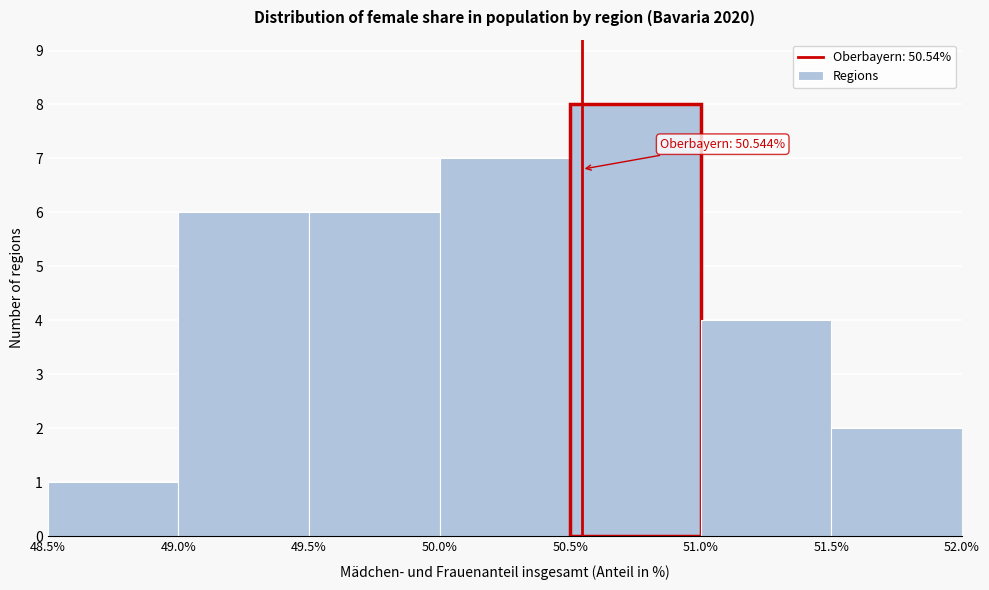

Which range on the x-axis has the tallest bar?

50.5% to 51.0%